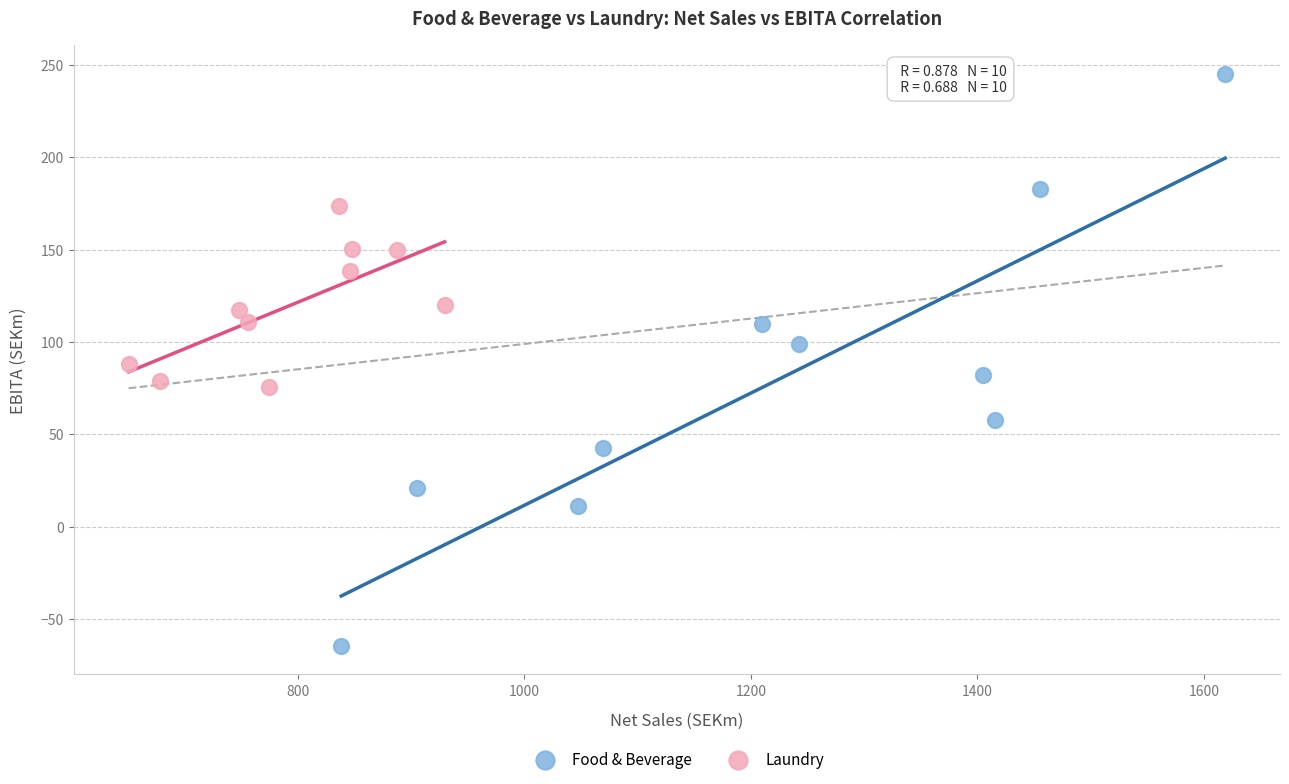

What are all the series names shown in the legend?

Food & Beverage, Laundry